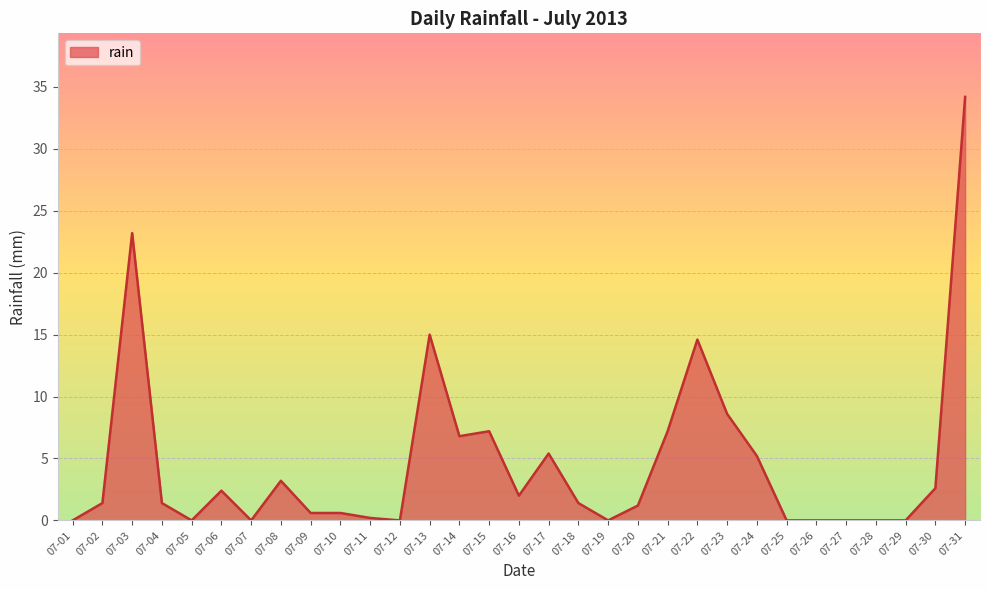

The chart shows a value of 0.0 at 07-07. True or false?

True